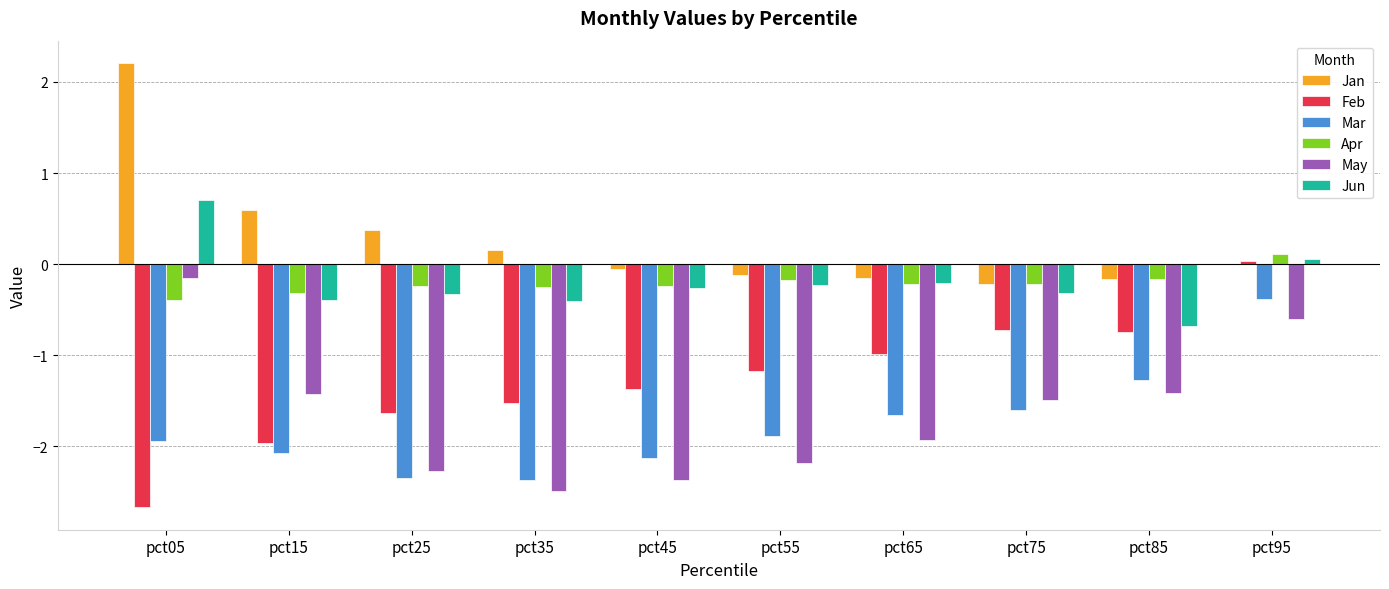

At which category is the sum across all series the highest?

pct95